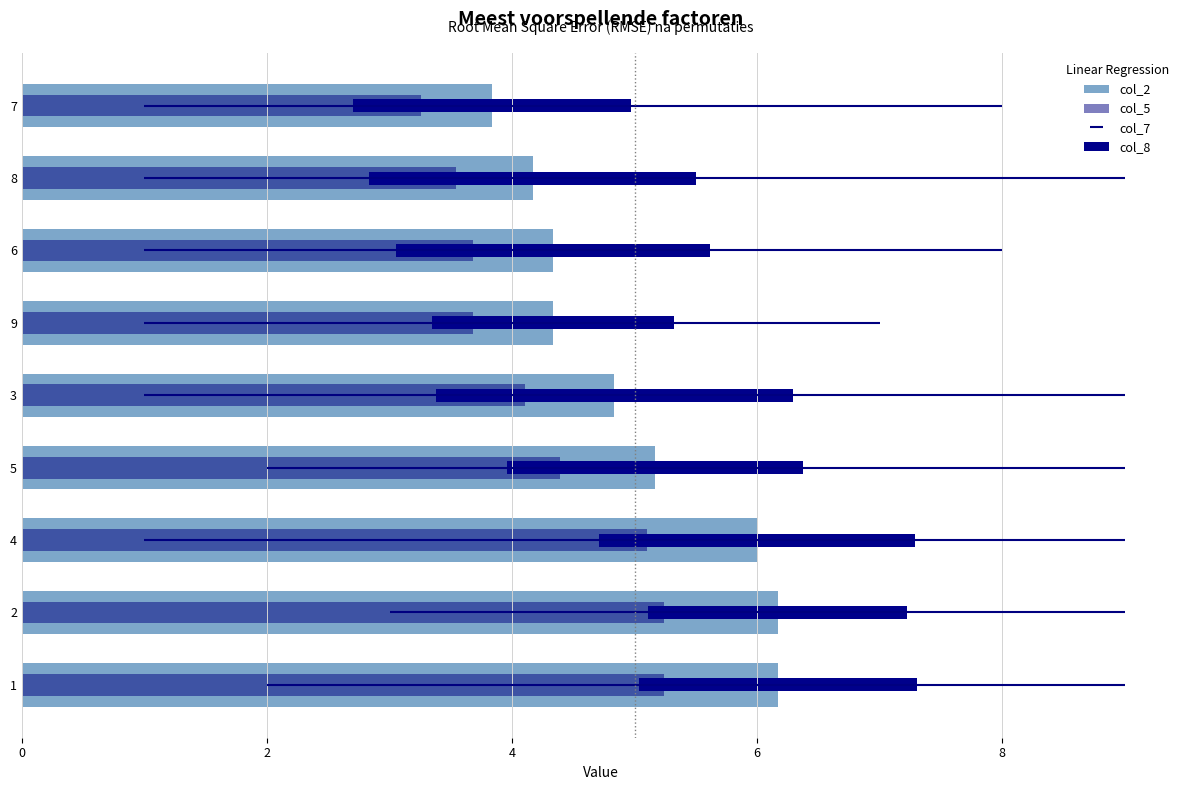

The col_5 series shows 3.7 at 6. True or false?

True